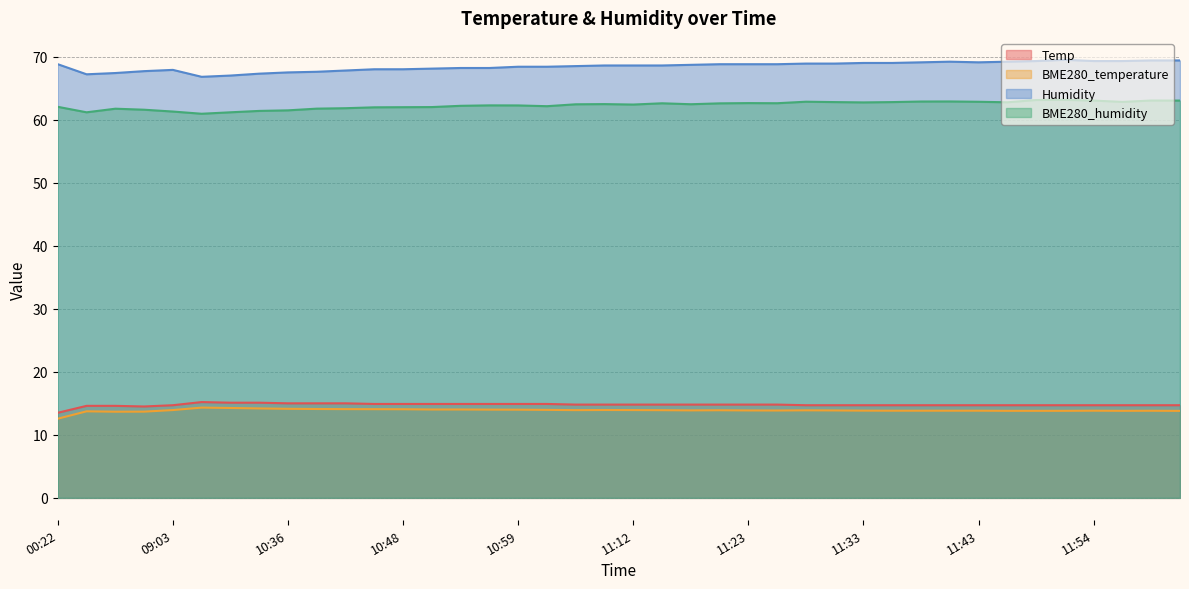

What is the spread (max minus min) of values at 12:01?

55.6